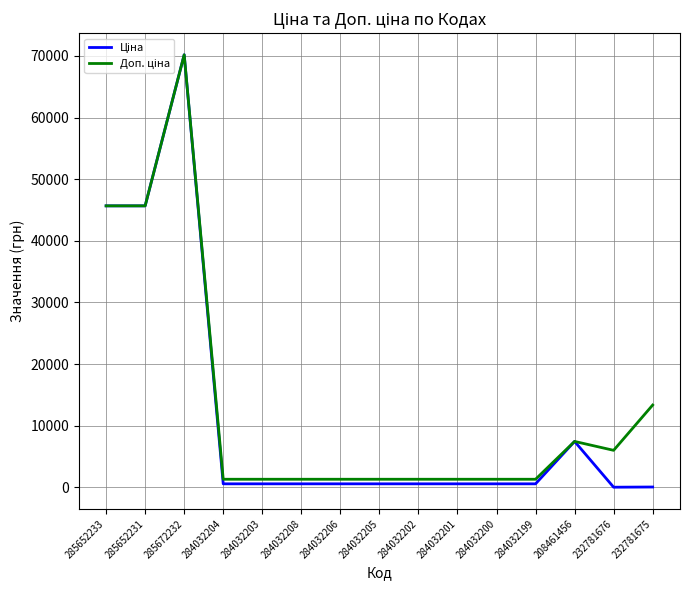

What is the maximum value shown in the chart?

70181.6